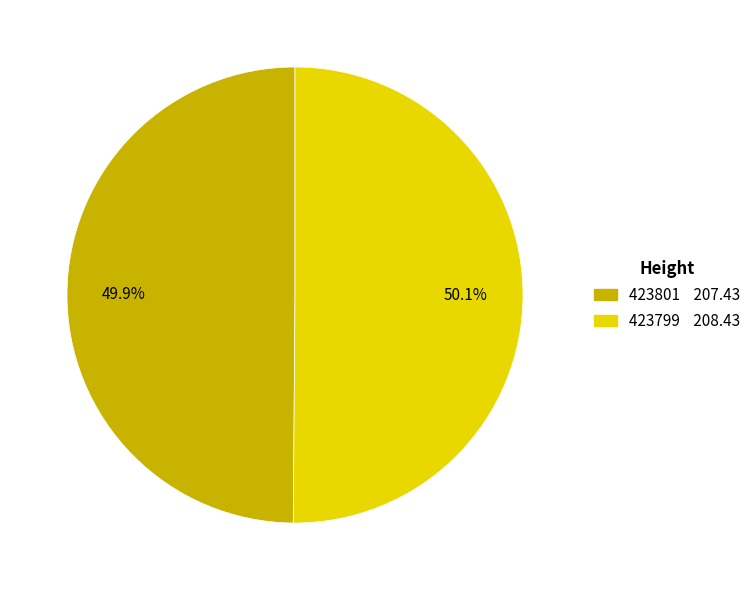

Combined, what portion of the pie is 423801 and 423799?

100.0%